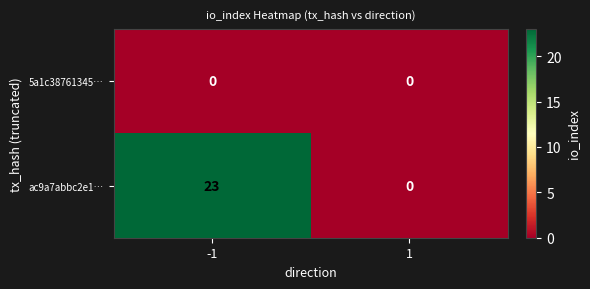

What is the difference between the maximum and minimum values in the ac9a7abbc2e1… series?

23